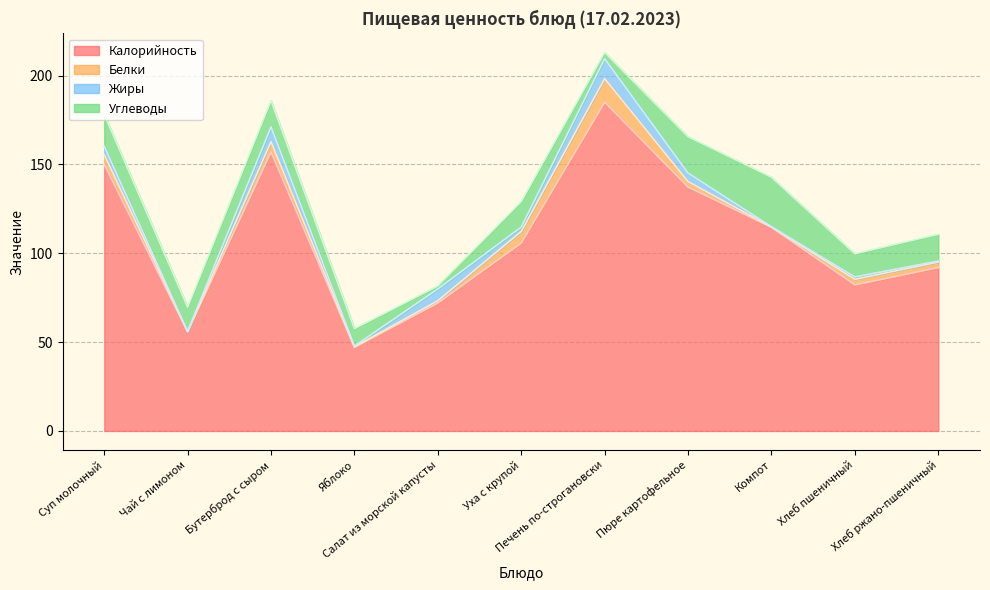

How many distinct data groups are displayed?

4